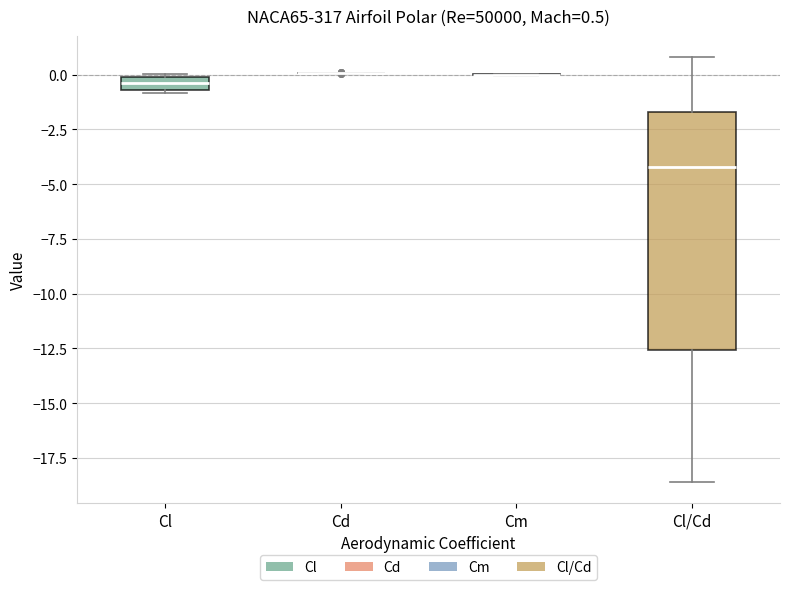

Which box is the tallest, from its lower edge to its upper edge?

Cl/Cd